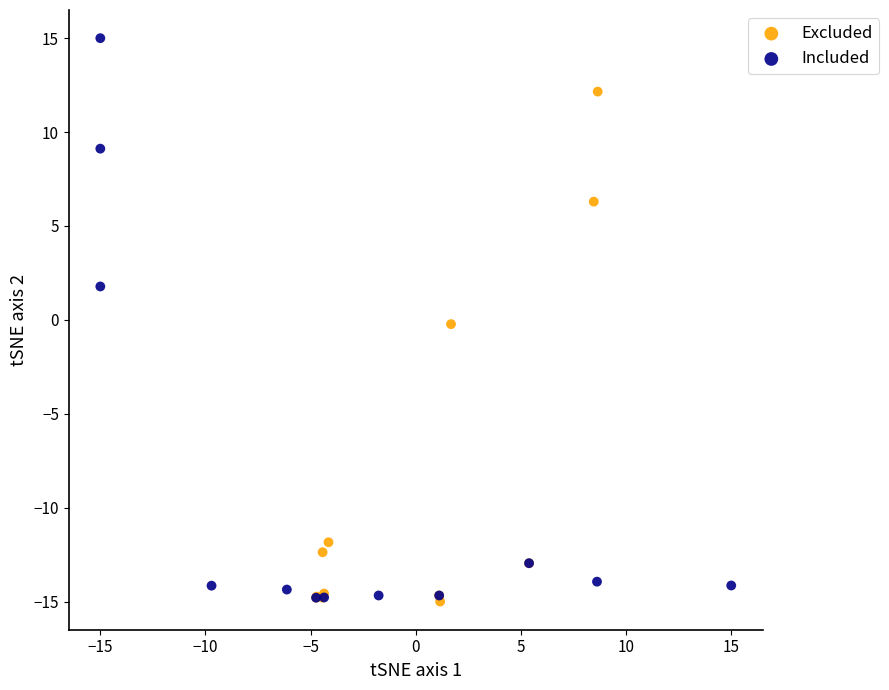

Which series contains the highest Y value?

Included